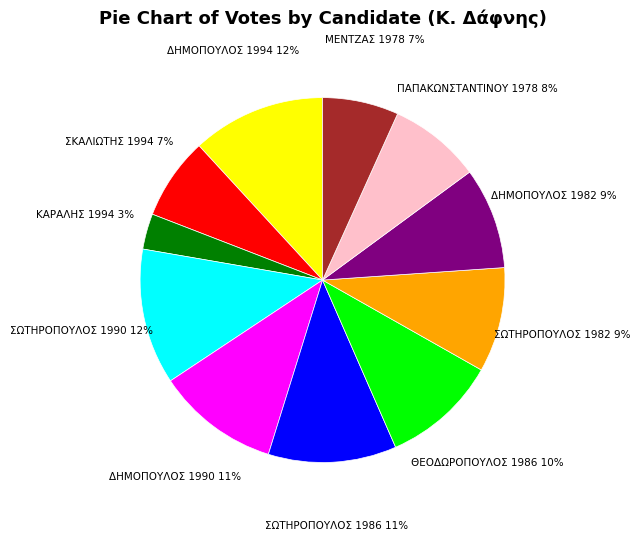

Is there any slice that represents more than half of the pie?

No